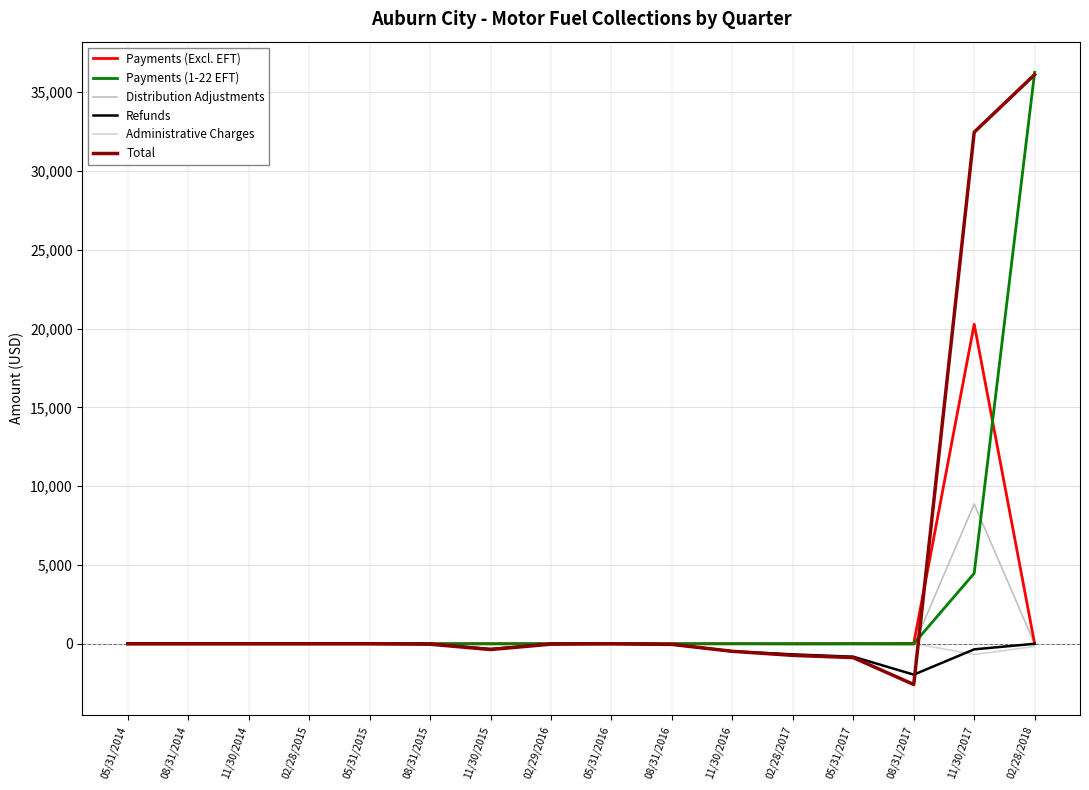

True or false: Payments (Excl. EFT) and Distribution Adjustments intersect in this chart.

False